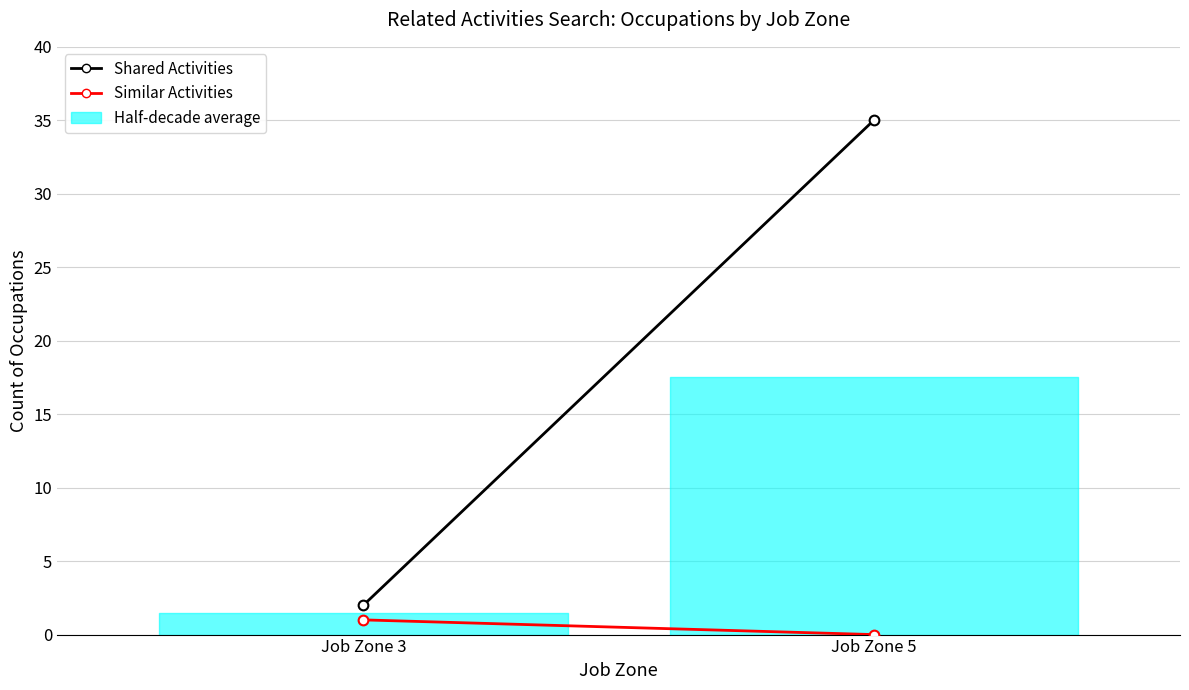

Between Job Zone 3 and Job Zone 5, which series saw the biggest shift?

Shared Activities